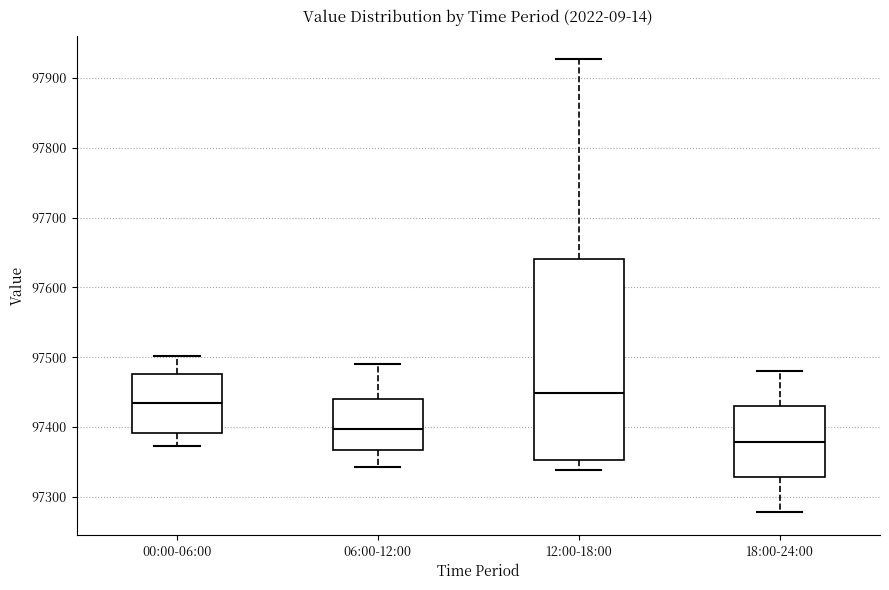

Reading left to right, transcribe this box plot: for each box, give where its median line is, the range the box spans, and where its two whiskers end, as read against the y-axis. The values are not printed on the chart, so give them approximately, as read against the axis.

00:00-06:00: median 97430, box 97390 to 97480, whiskers 97370 to 97500
06:00-12:00: median 97400, box 97370 to 97440, whiskers 97340 to 97490
12:00-18:00: median 97450, box 97350 to 97640, whiskers 97340 to 97930
18:00-24:00: median 97380, box 97330 to 97430, whiskers 97280 to 97480